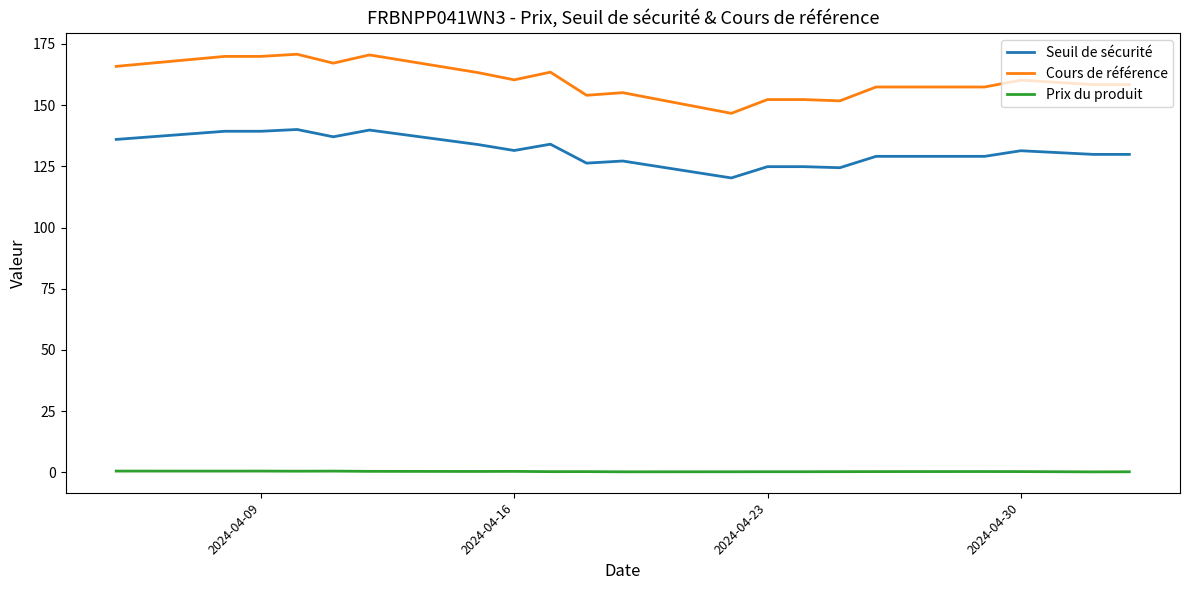

True or false: Prix du produit and Seuil de sécurité intersect in this chart.

False